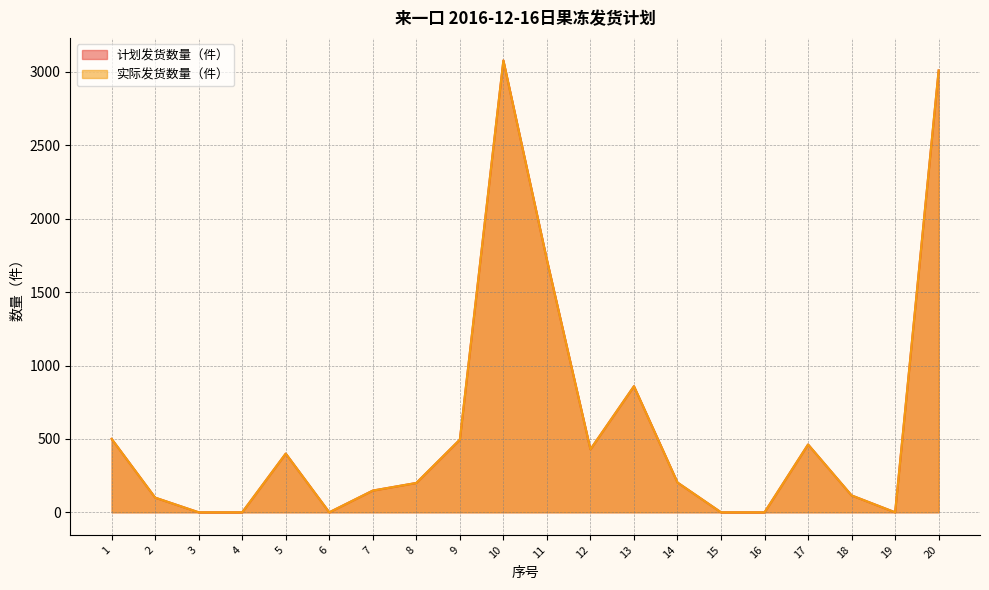

Does the chart have visible grid lines?

Yes